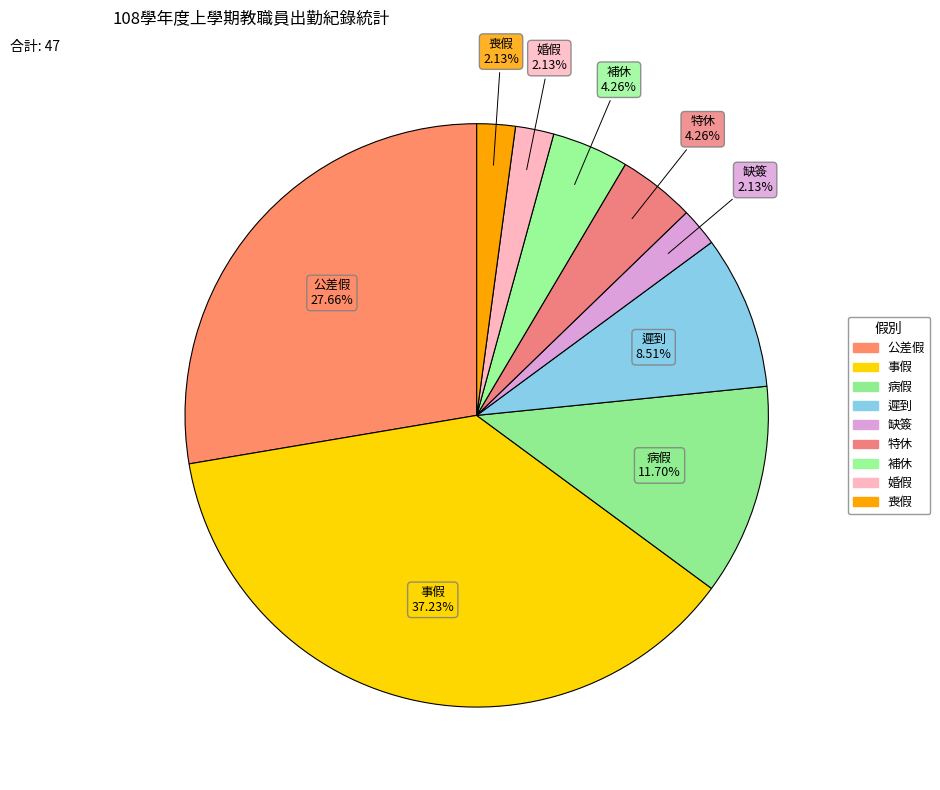

Which slice is the smallest?

缺簽